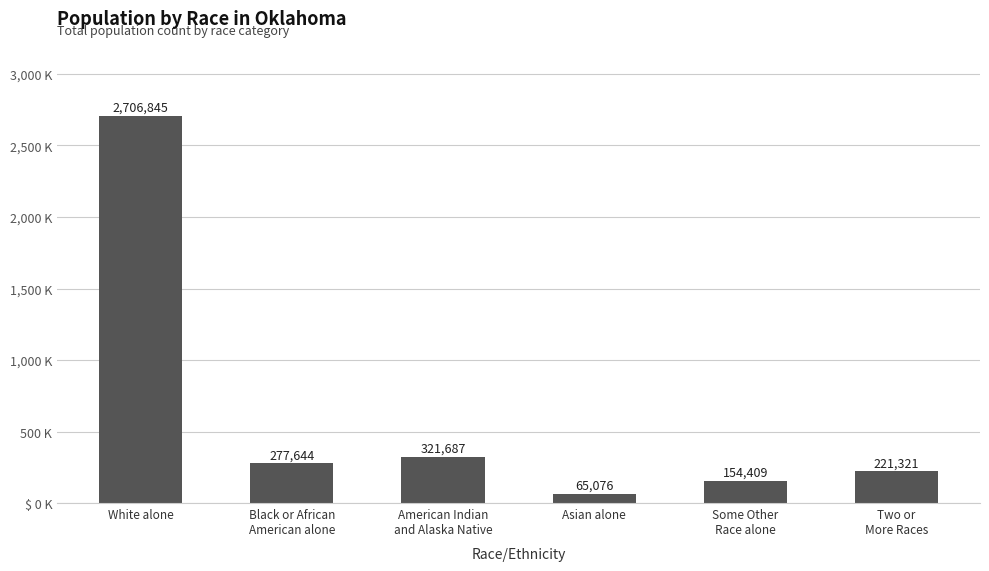

Reading left to right, list all the values displayed in this chart.

White alone=2706845	Black or African
American alone=277644	American Indian
and Alaska Native=321687	Asian alone=65076	Some Other
Race alone=154409	Two or
More Races=221321